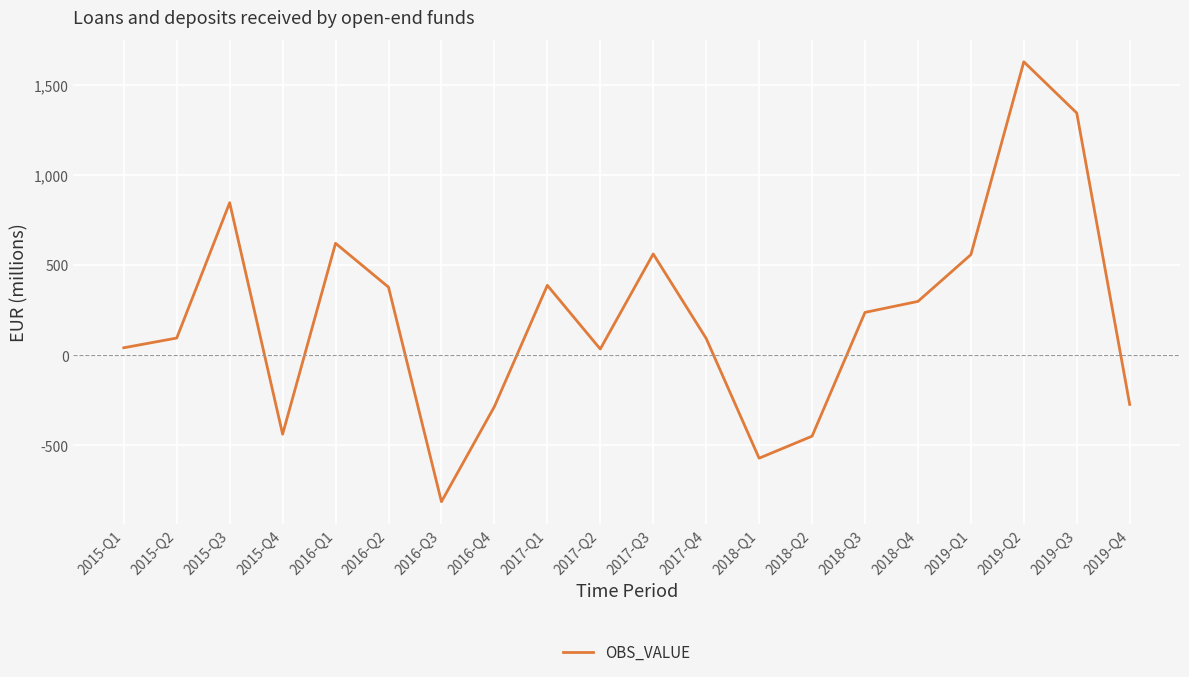

Which category has the highest value across all series?

2019-Q2